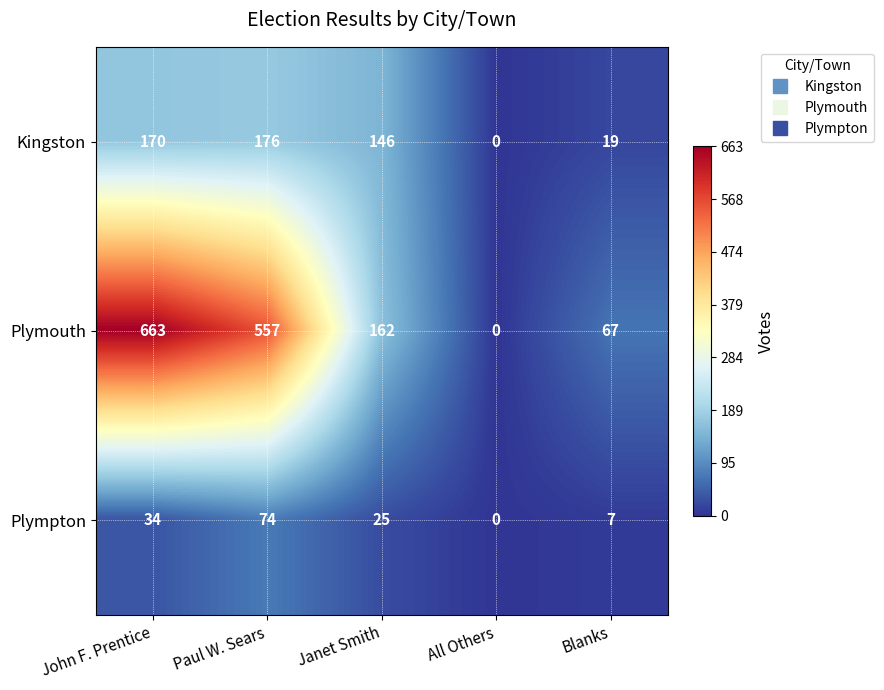

At which label is Kingston closest to 88?

Janet Smith